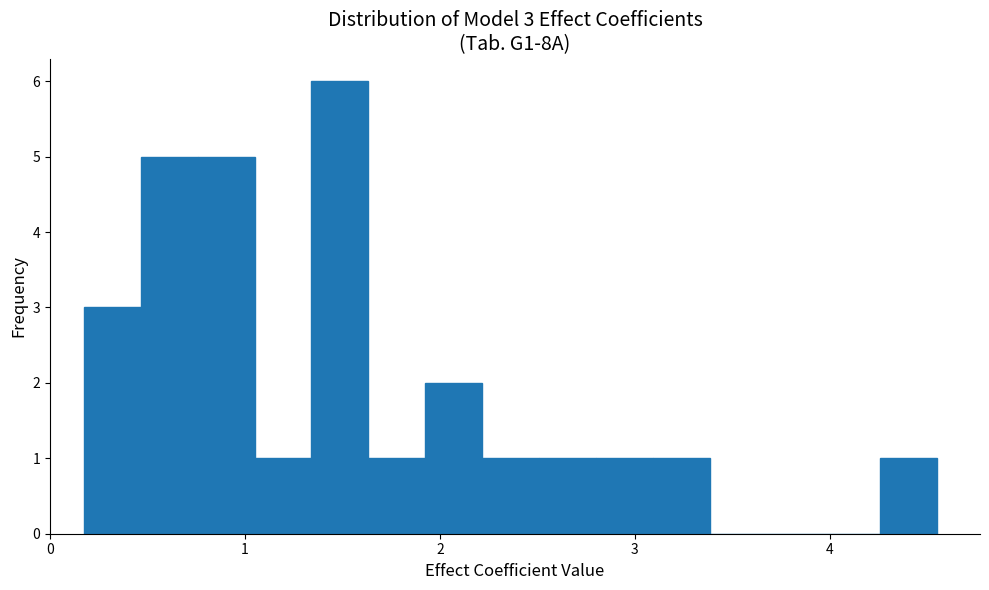

Read against the x-axis, roughly where is the centre of the tallest bar?

1.5